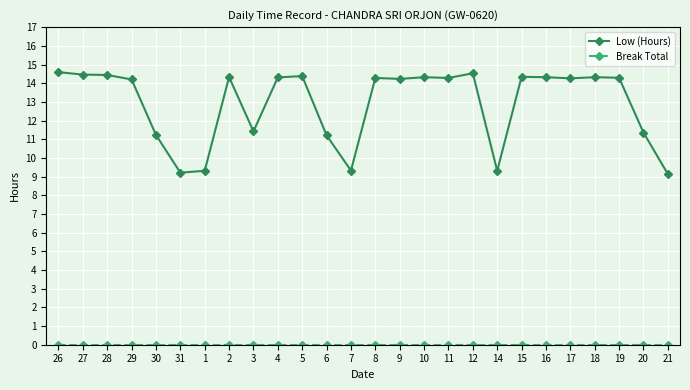

How many data points in Low (Hours) are less than 14?

9